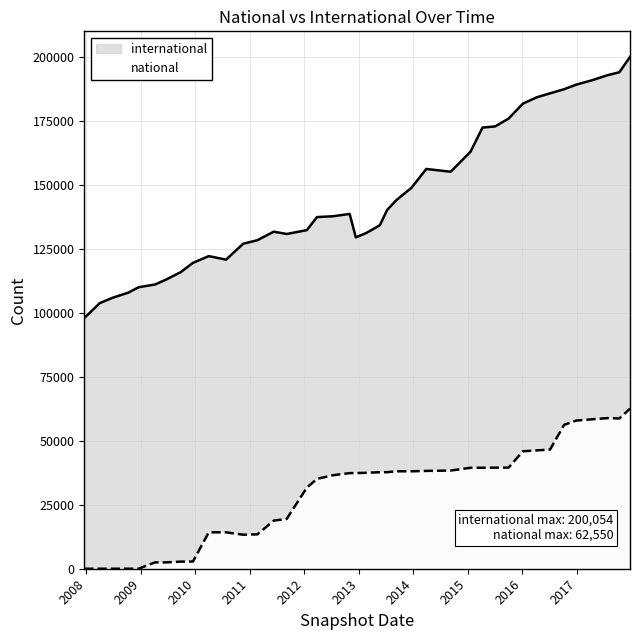

Is the value of international at 2016-07-04 greater than the value of national at 2013-07-09?

Yes